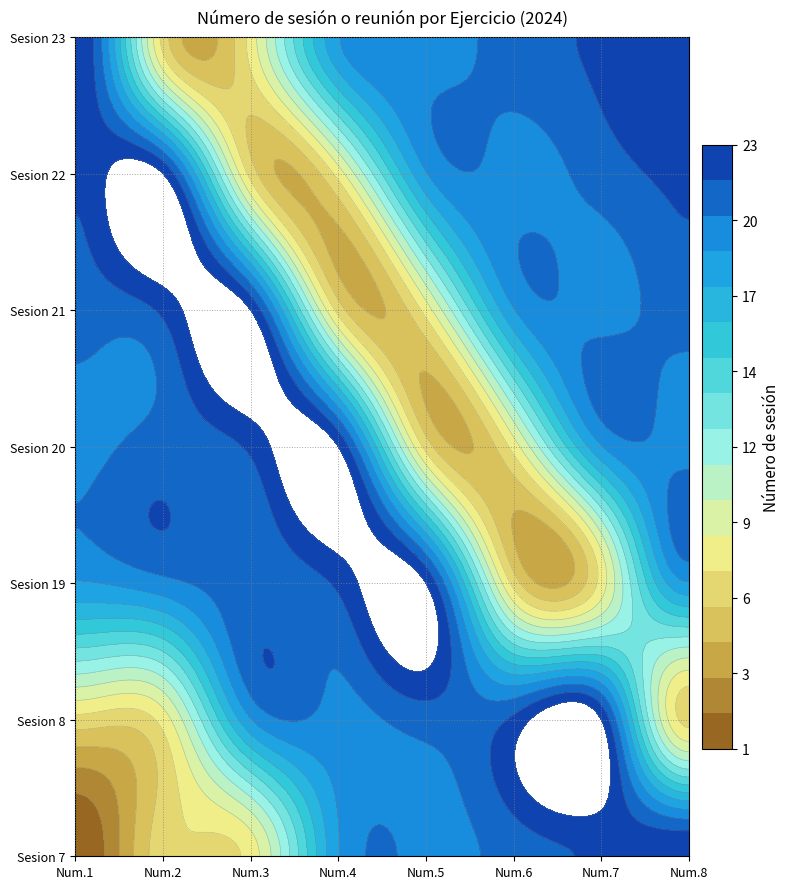

Is the value of Sesion 20 at 7 greater than the value of Sesion 23 at 7?

No